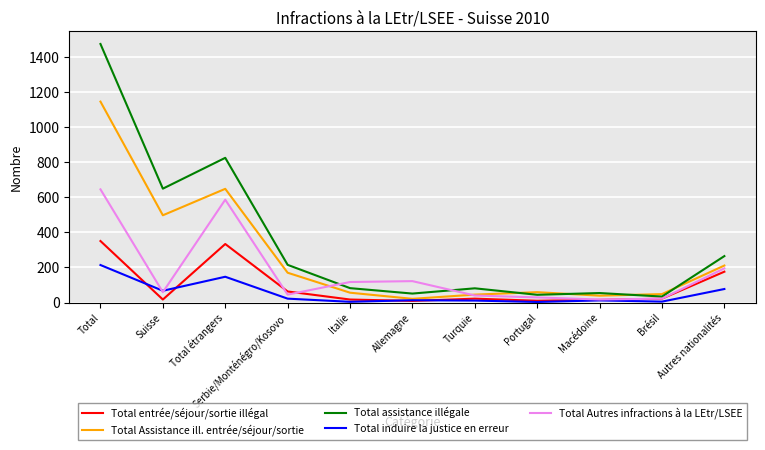

What is the difference between the maximum and minimum values in the Total Assistance ill. entrée/séjour/sortie series?

1126